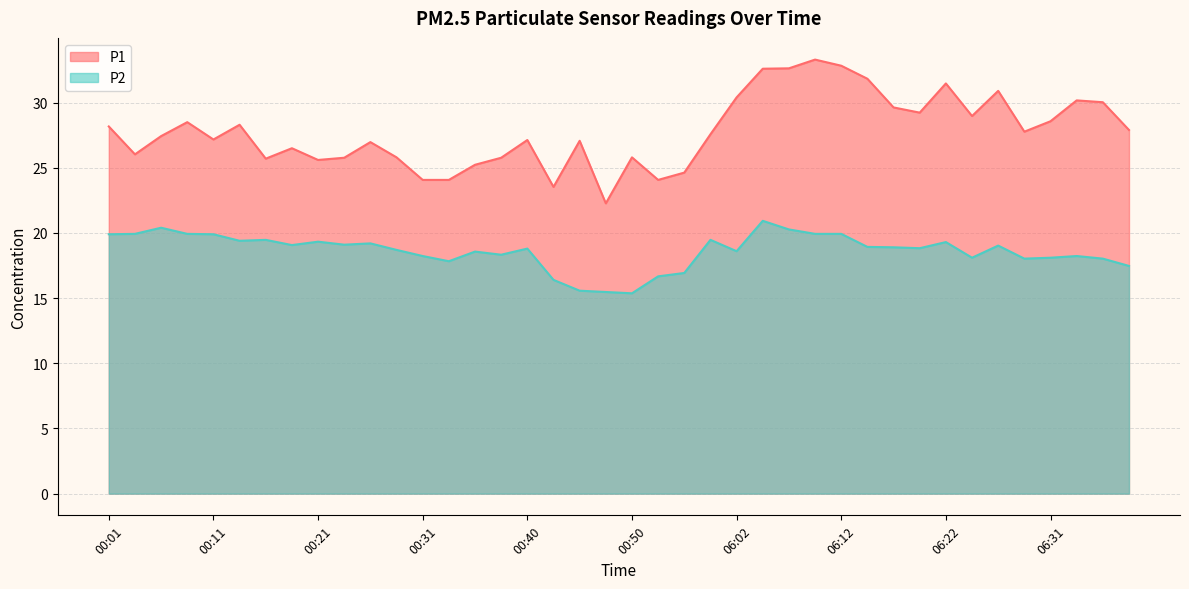

Which series has the widest spread of values?

P1